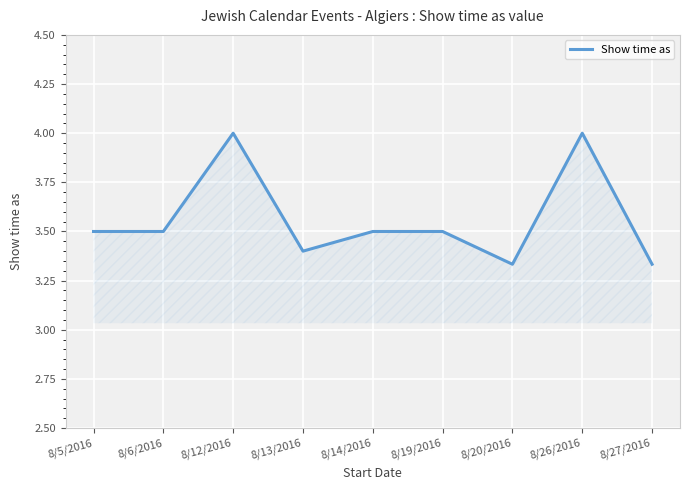

How many series are shown in this chart?

1